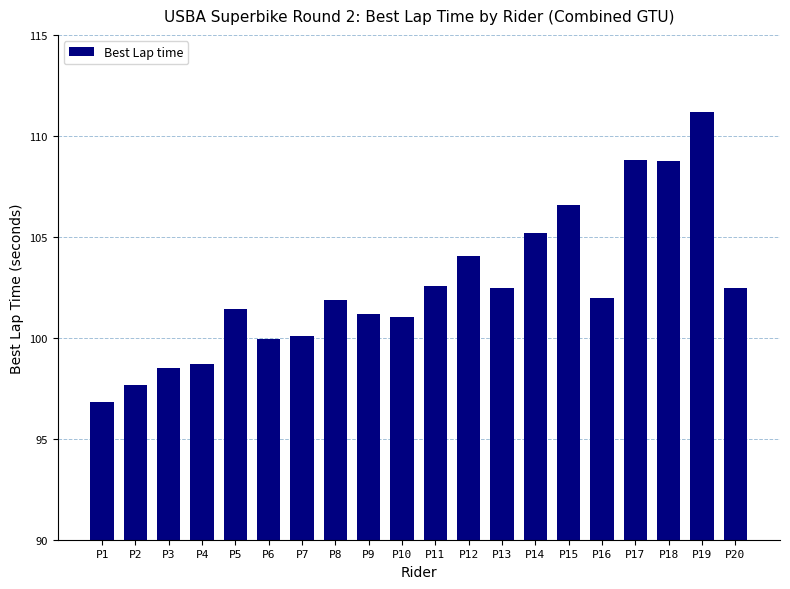

Count the number of data series in this chart.

1